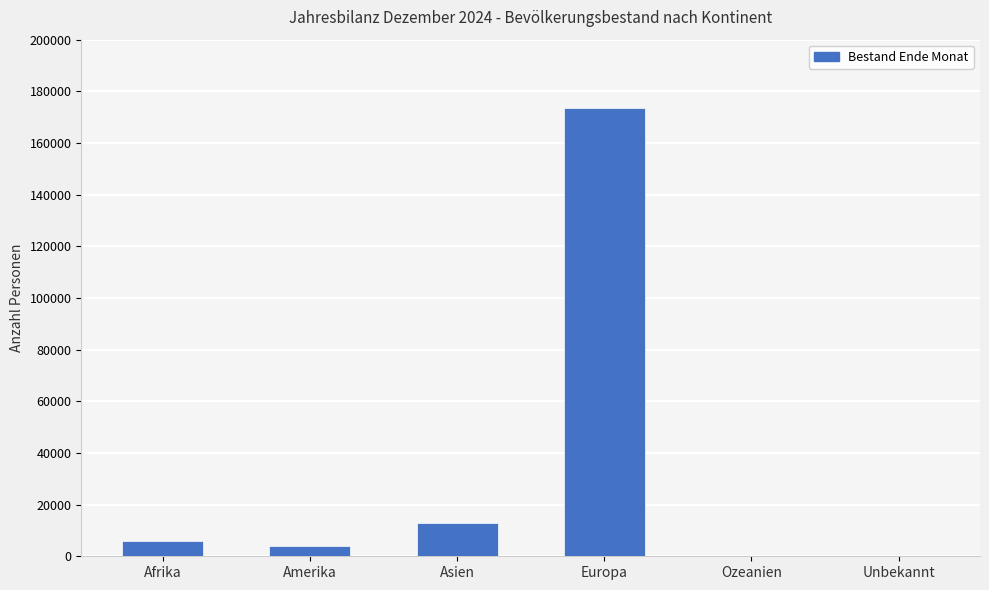

Which category has the highest value across all series?

Europa